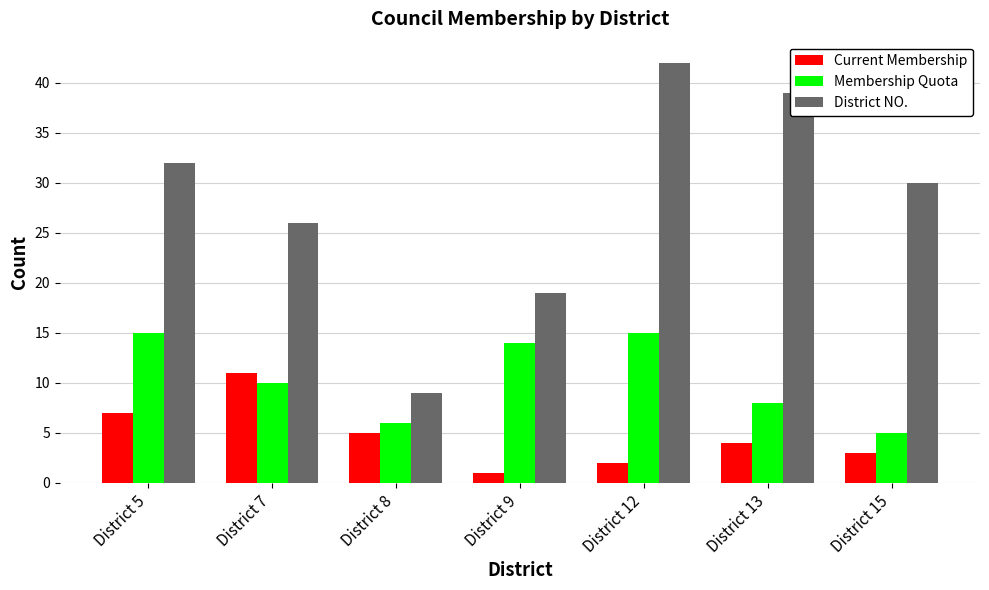

True or false: District NO. has a value of 39 at District 13.

True